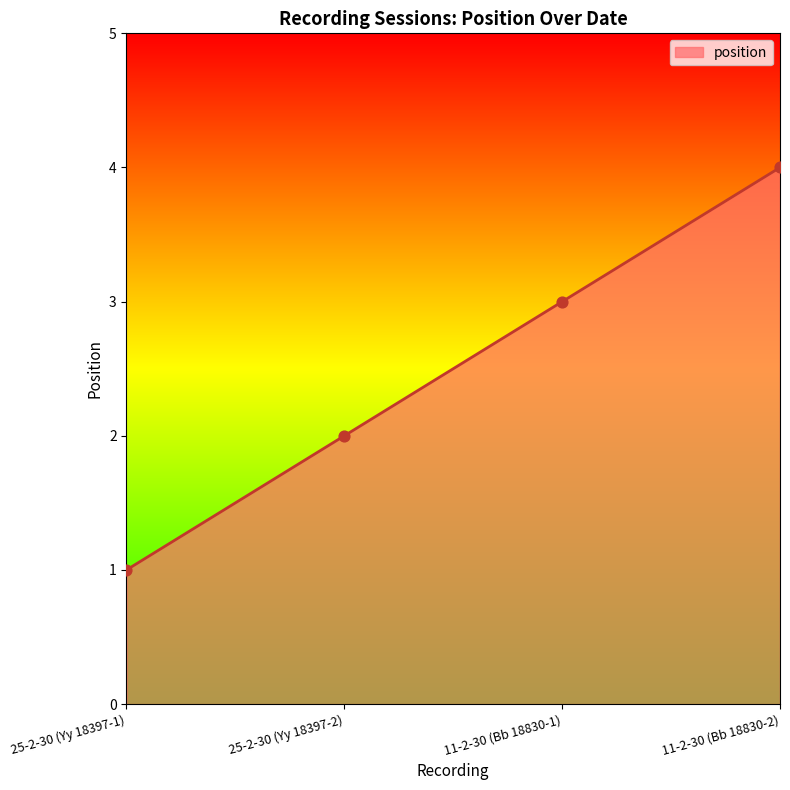

Between 25-2-30 (Yy 18397-1) and 25-2-30 (Yy 18397-2), which is larger?

25-2-30 (Yy 18397-2)